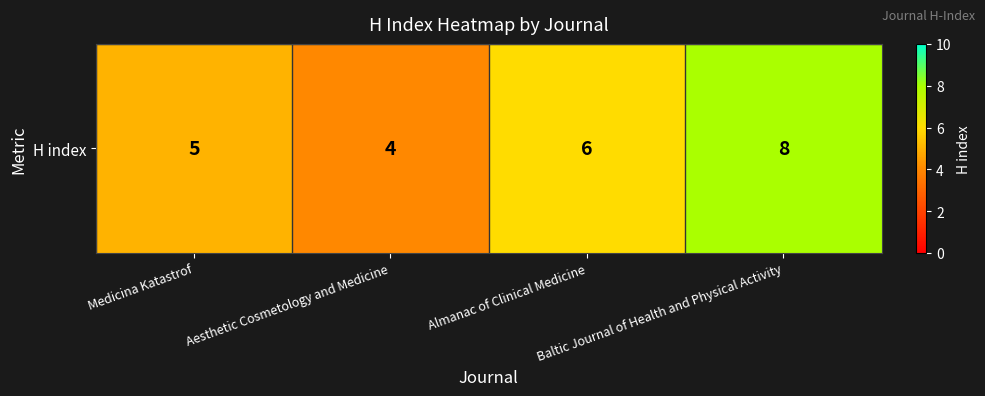

Which has a higher value, Baltic Journal of Health and Physical Activity or Almanac of Clinical Medicine?

Baltic Journal of Health and Physical Activity